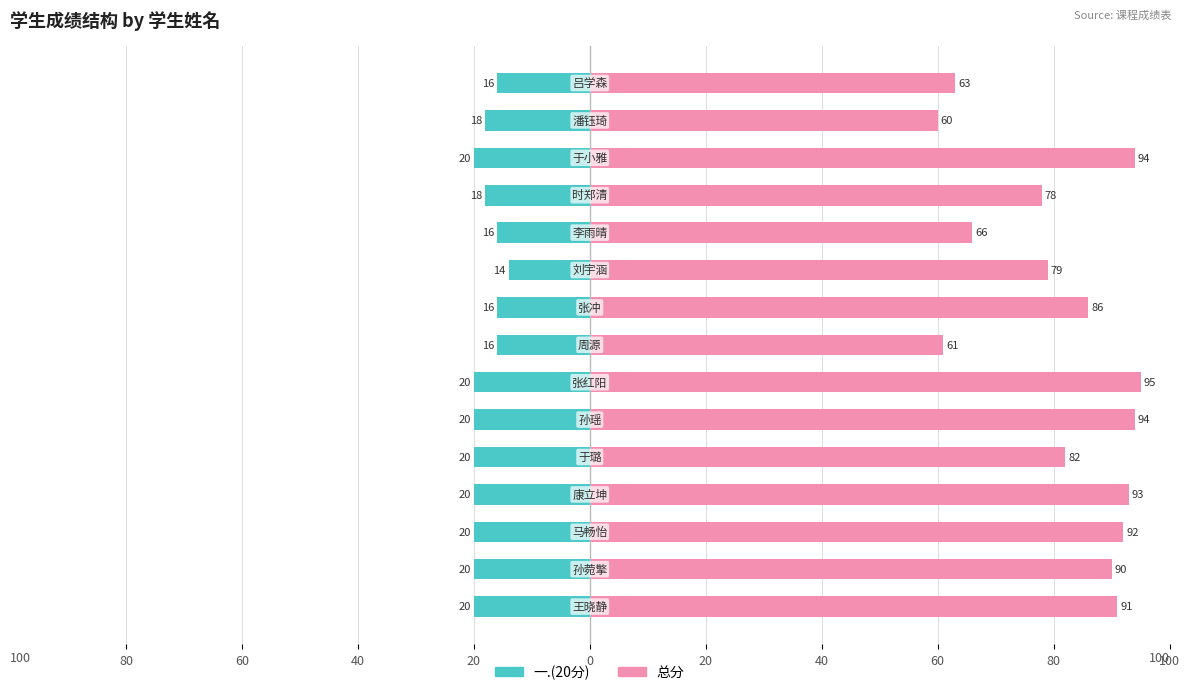

True or false: 一.(20分) has a value of -7 at 60.

False